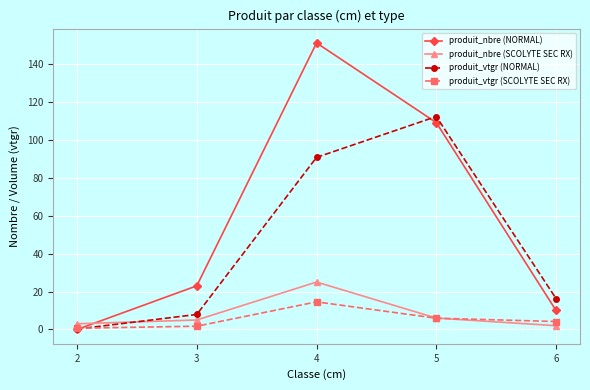

What is the sum of all produit_vtgr (SCOLYTE SEC RX) values?

27.1